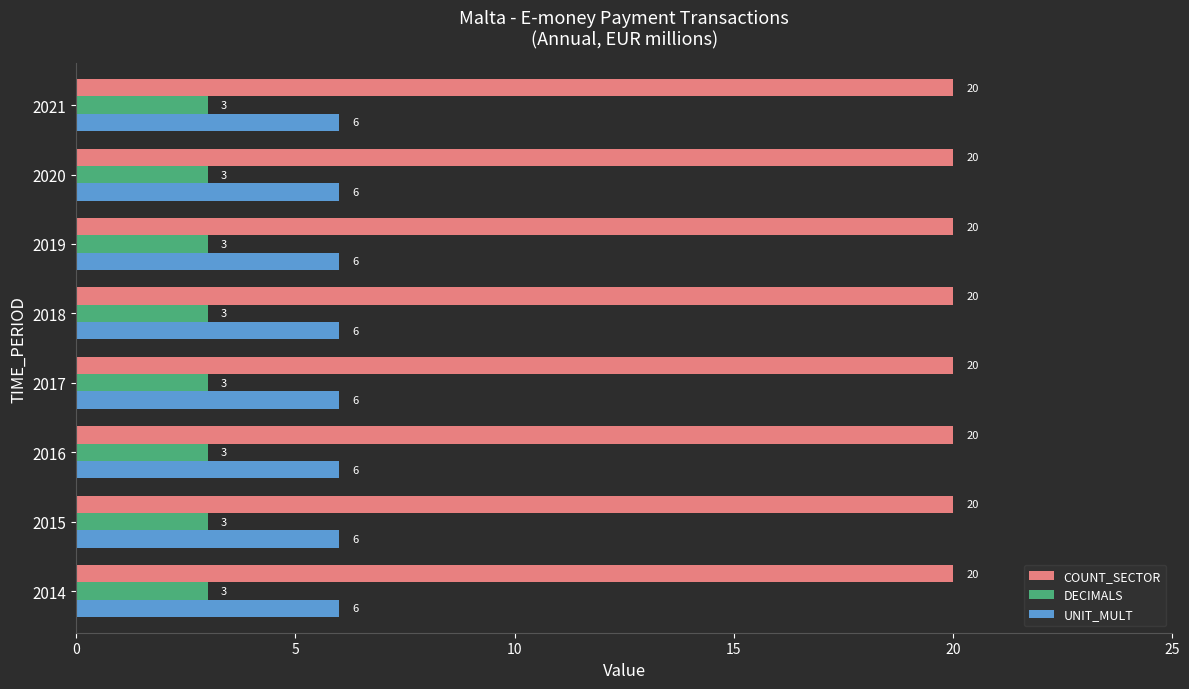

What is the total value across all series at 2018?

29